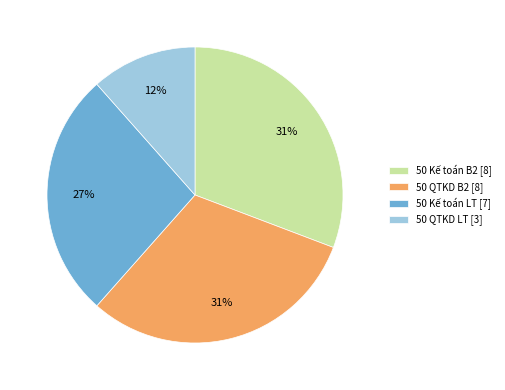

Is it true that 50 Kế toán LT [7] is 32% of the pie?

False